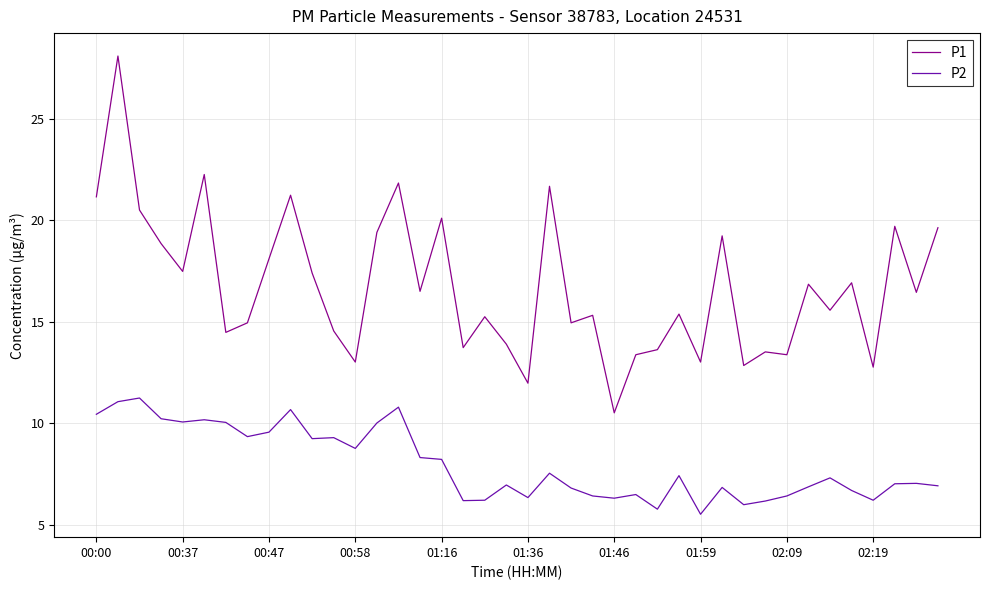

What is the lowest value of the P2 series?

5.5